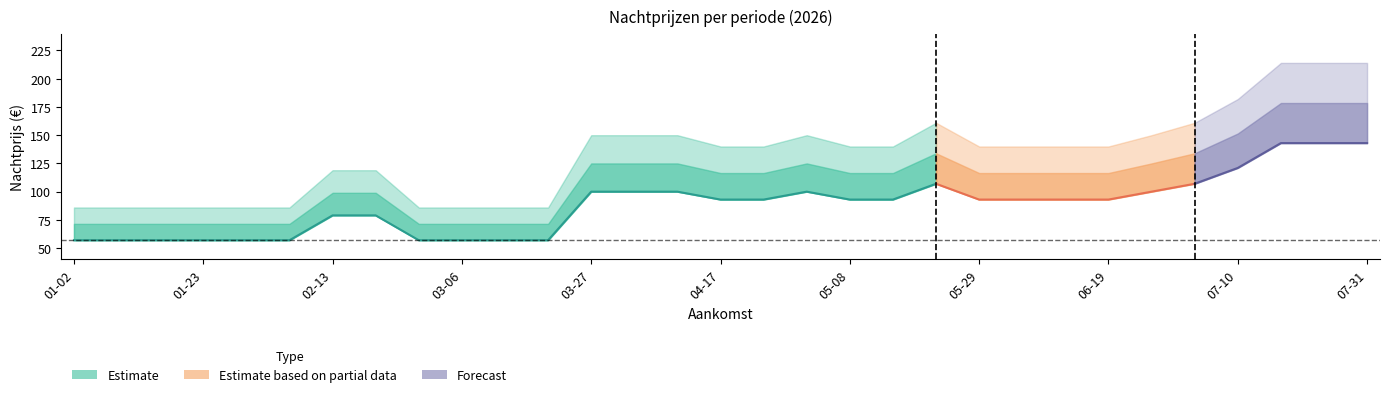

What is the label of the 7th point from the right?

2026-06-19